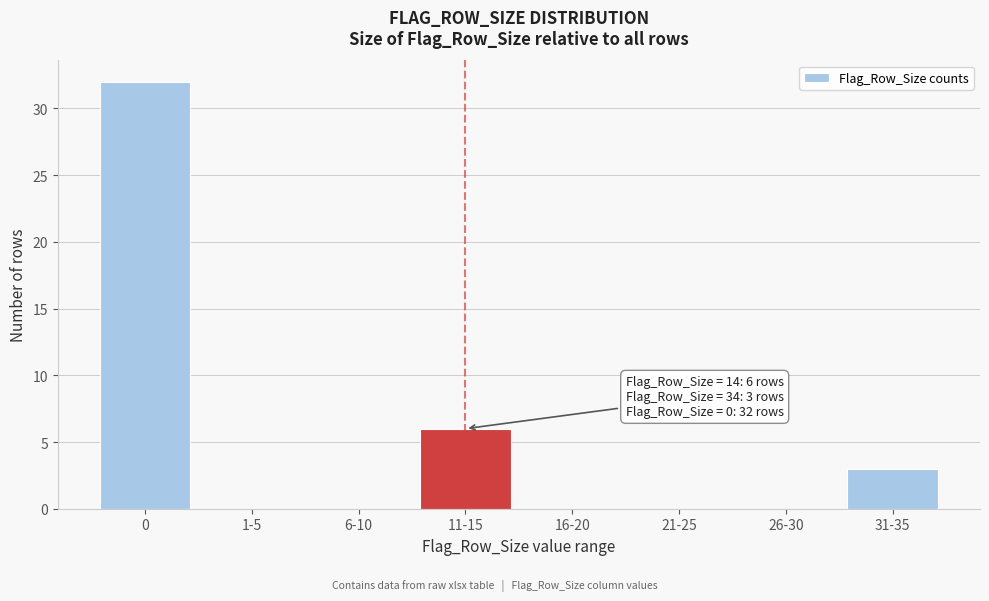

Reading left to right, what are all the values shown in this chart?

0=32	1-5=0	6-10=0	11-15=6	16-20=0	21-25=0	26-30=0	31-35=3